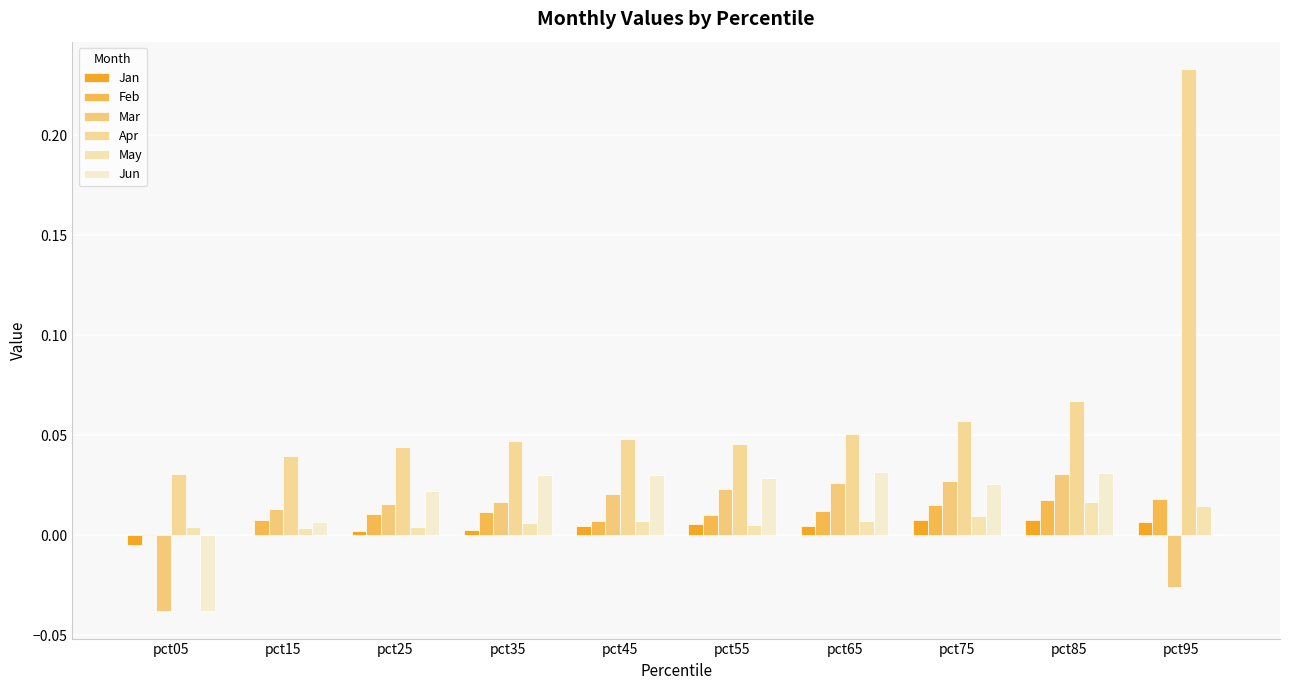

Where does the Jun series first go above 0?

pct15